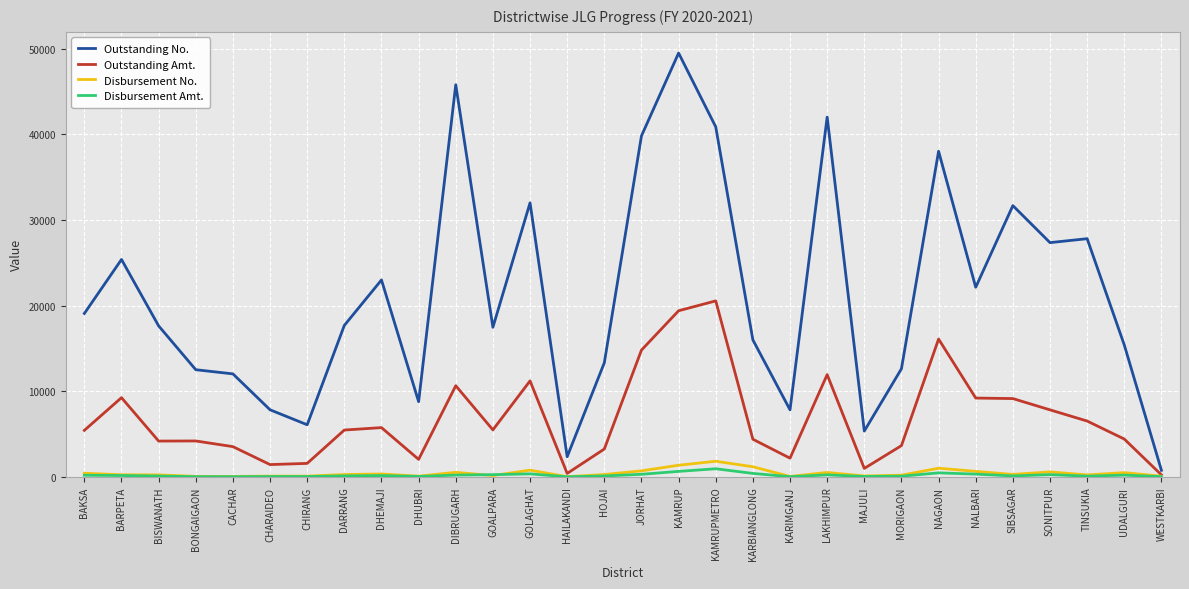

What is the difference between the highest and lowest values at KARBIANGLONG?

15589.0